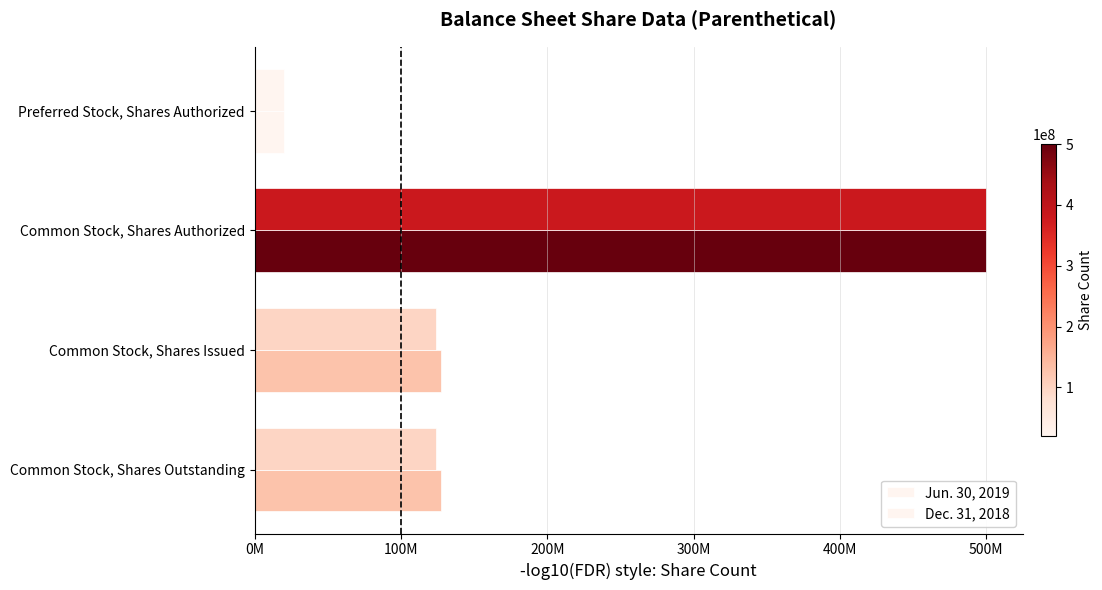

Which series has the largest total across all categories?

Jun. 30, 2019